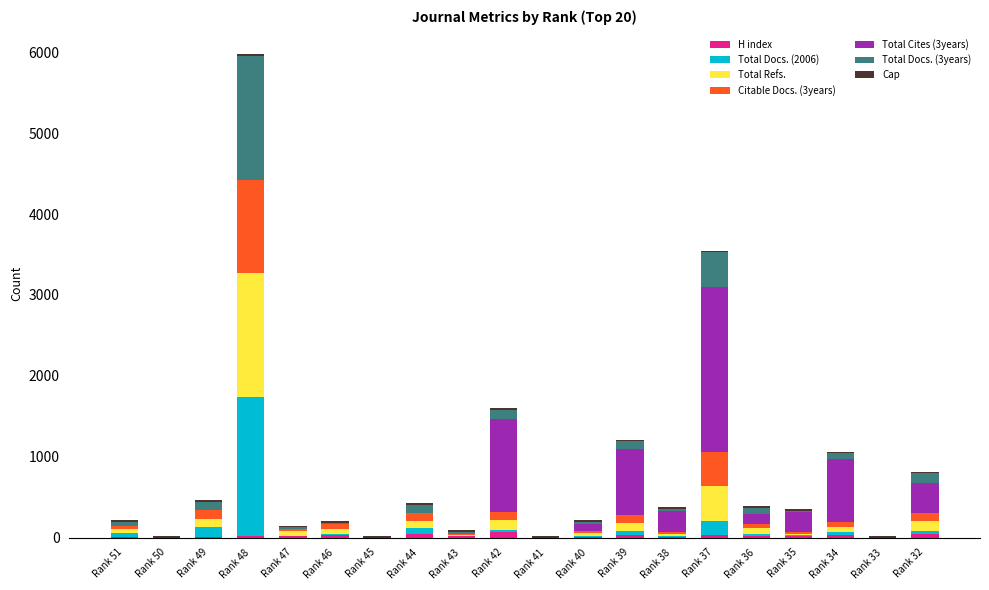

At which category is the sum across all series the highest?

Rank 48